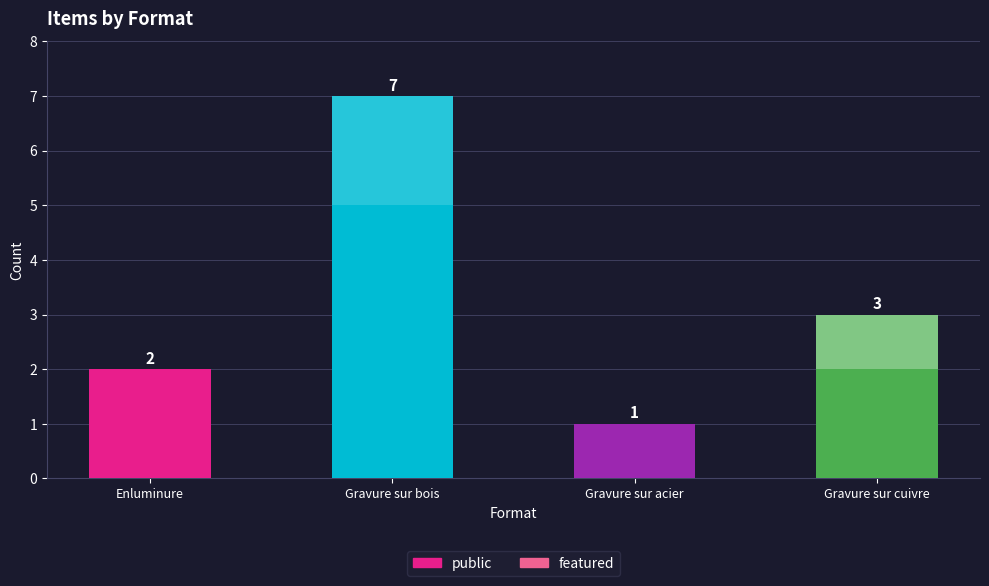

True or false: public has a value of 1 at Gravure sur acier.

True